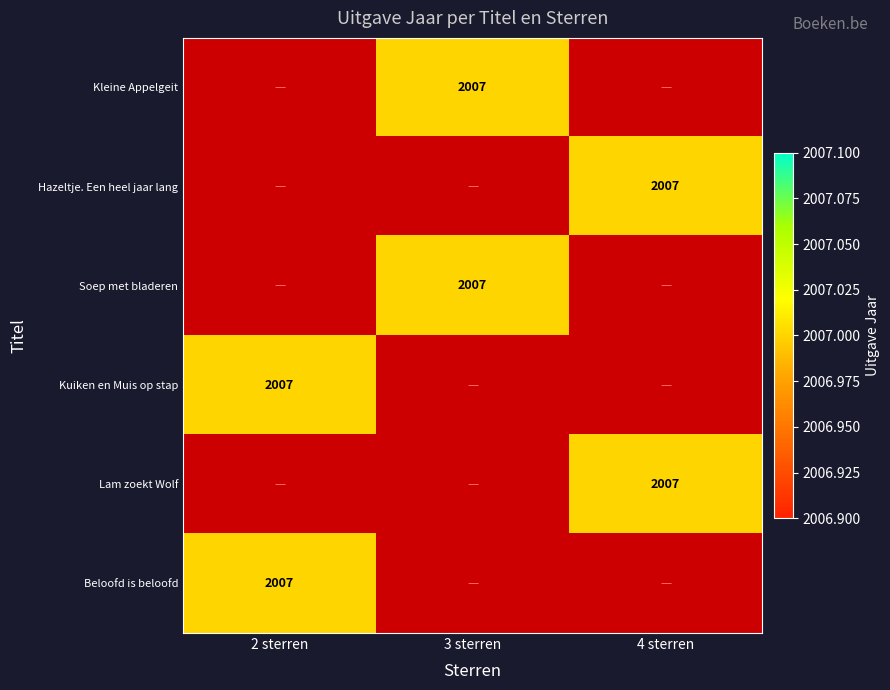

Rank the series by their maximum value, from lowest to highest.

Kleine Appelgeit, Hazeltje. Een heel jaar lang, Soep met bladeren, Kuiken en Muis op stap, Lam zoekt Wolf, Beloofd is beloofd